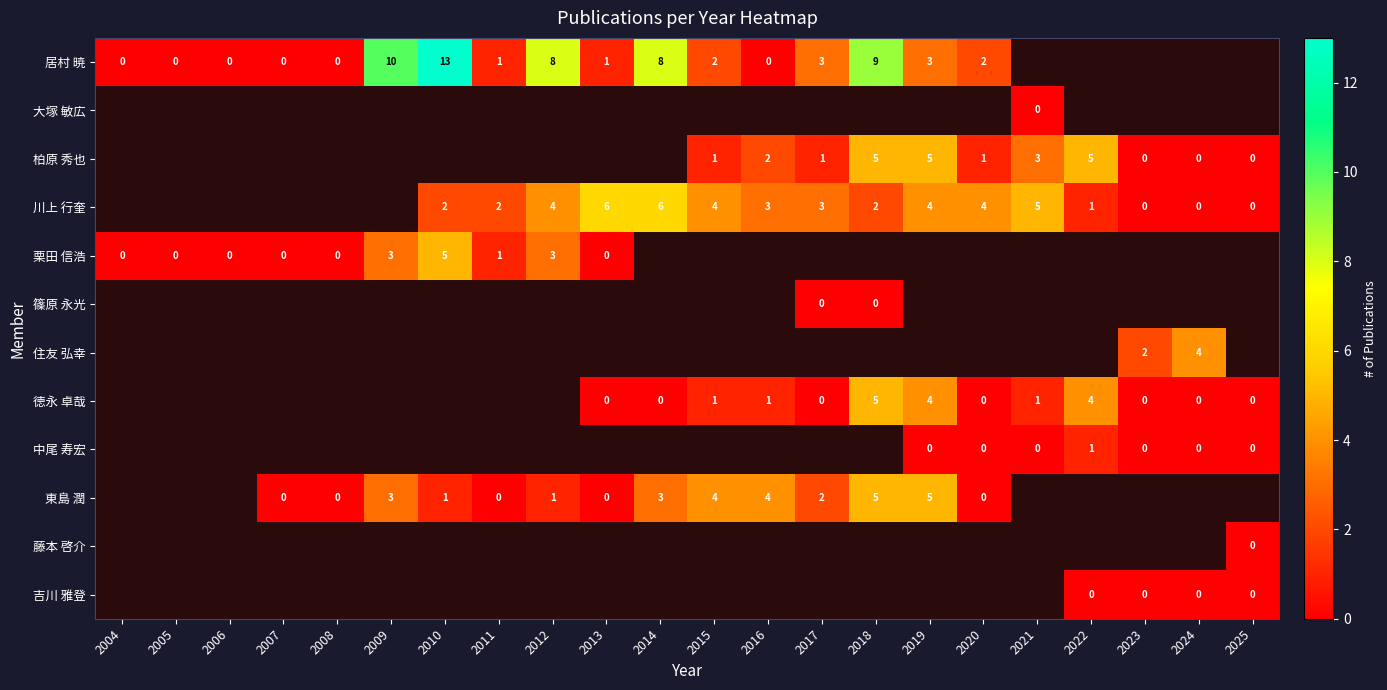

The 東島 潤 series shows 5 at 2014. True or false?

False